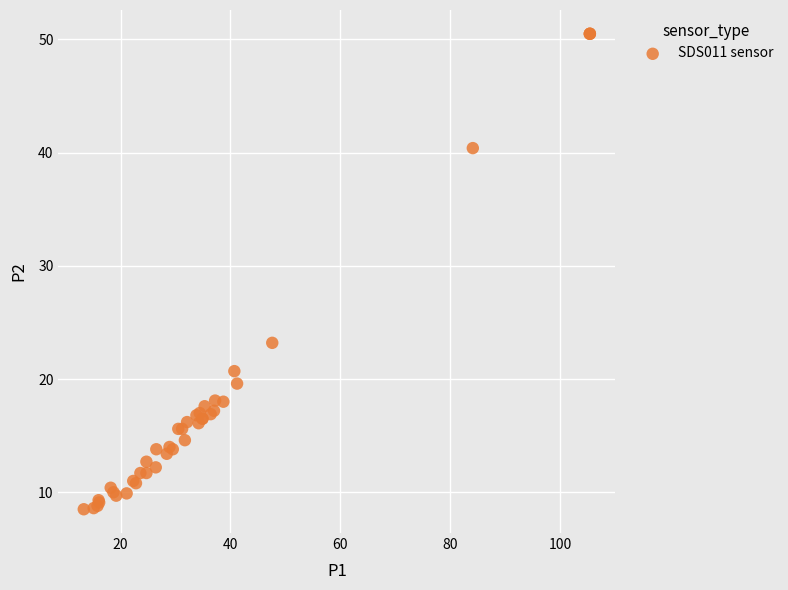

What Y value in the scatter plot is closest to 29?

23.2